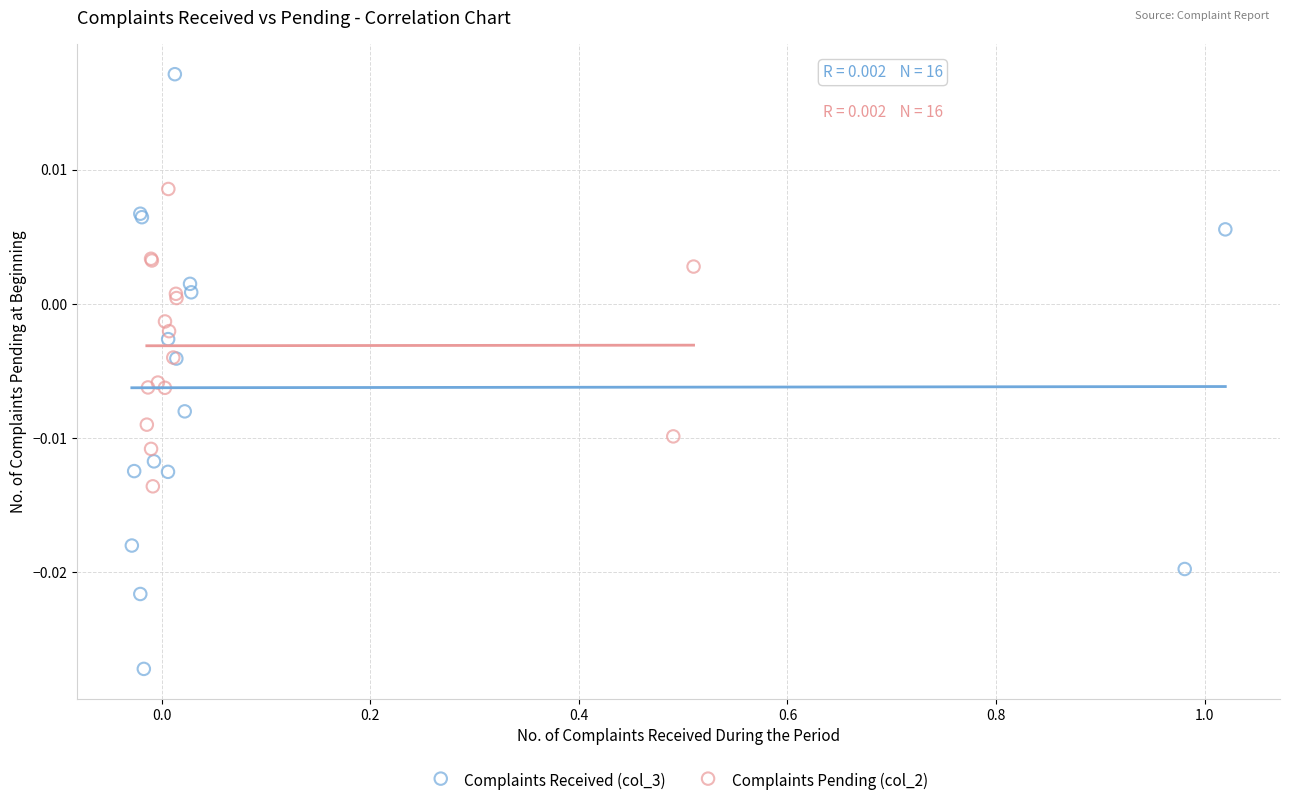

What are all the series names shown in the legend?

Complaints Received (col_3), Complaints Pending (col_2)